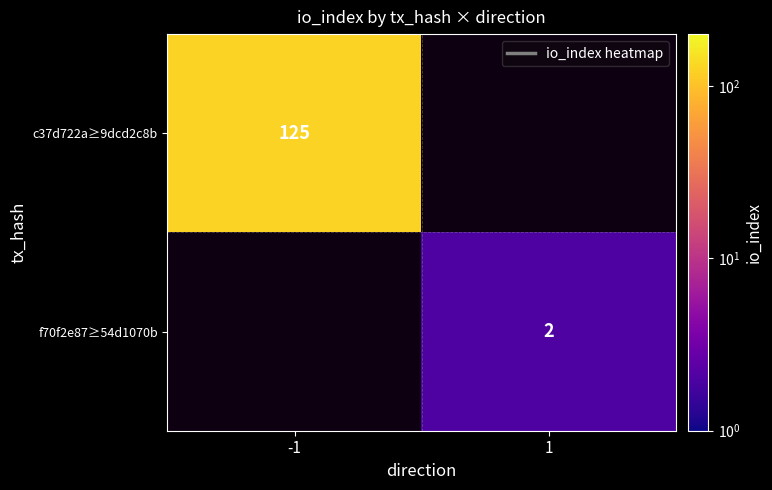

Is it true that c37d722a≥9dcd2c8b equals 194 at -1?

False